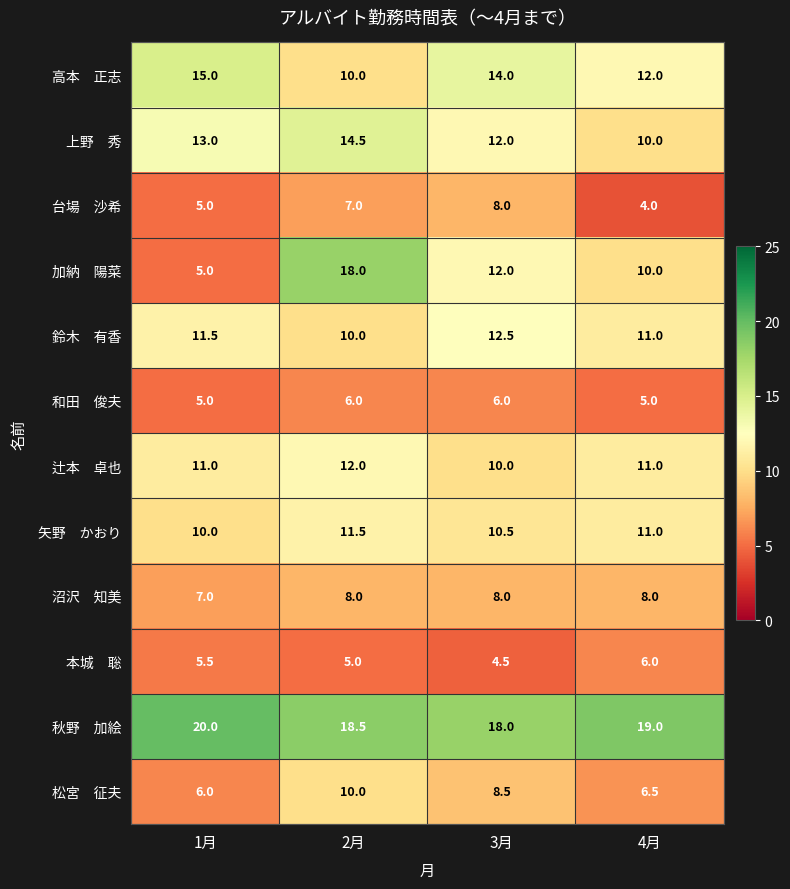

At how many categories does at least one series exceed 10?

4